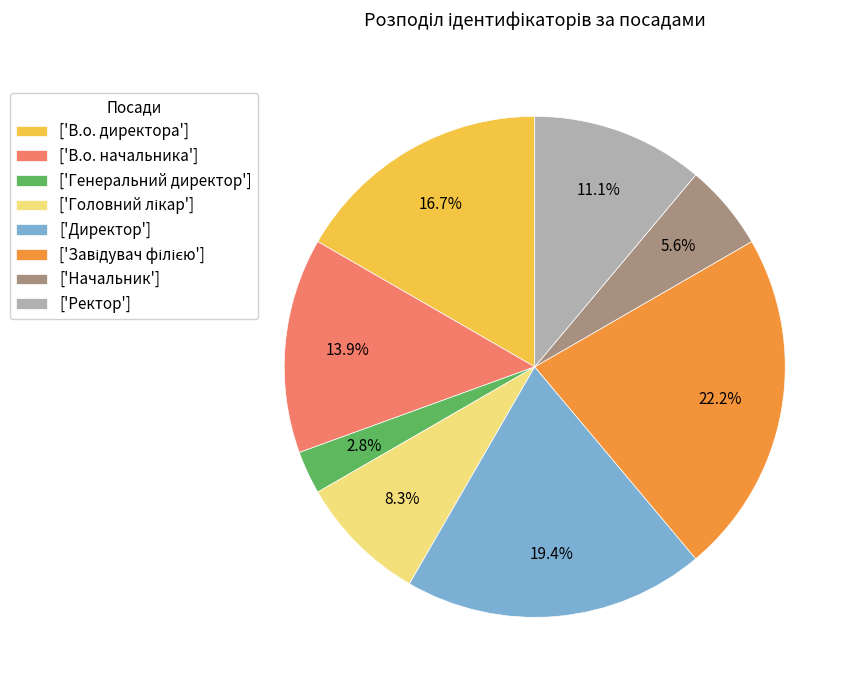

What percentage is NOT represented by ['Директор']?

80.6%